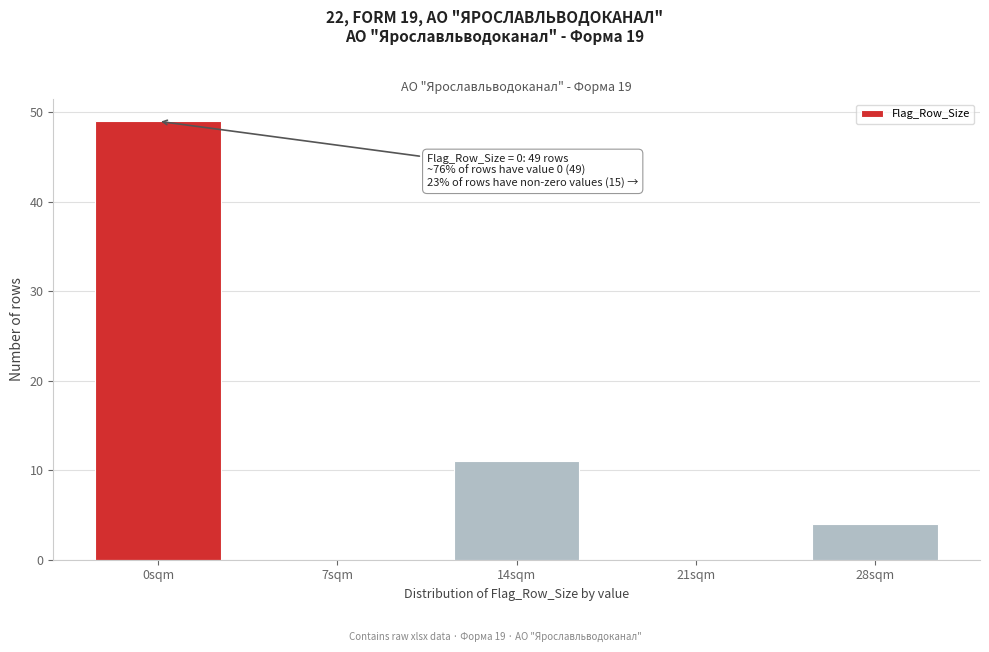

Reading left to right, extract all data points from this chart.

0sqm=49	7sqm=0	14sqm=11	21sqm=0	28sqm=4